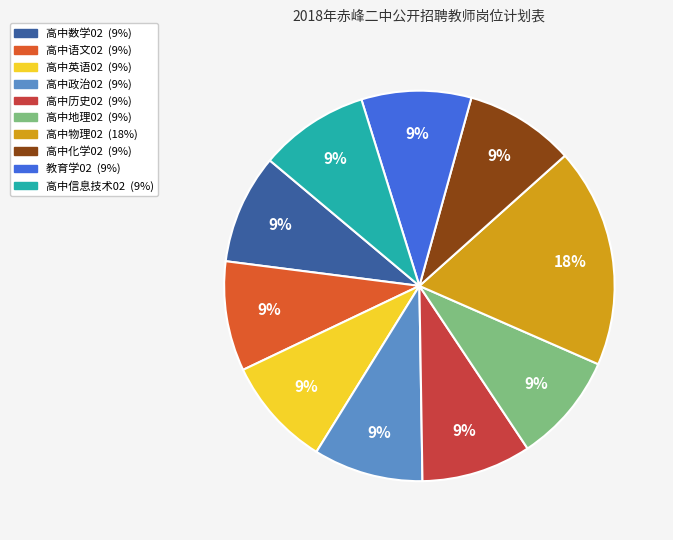

Is it true that 高中政治02 is 22% of the pie?

False